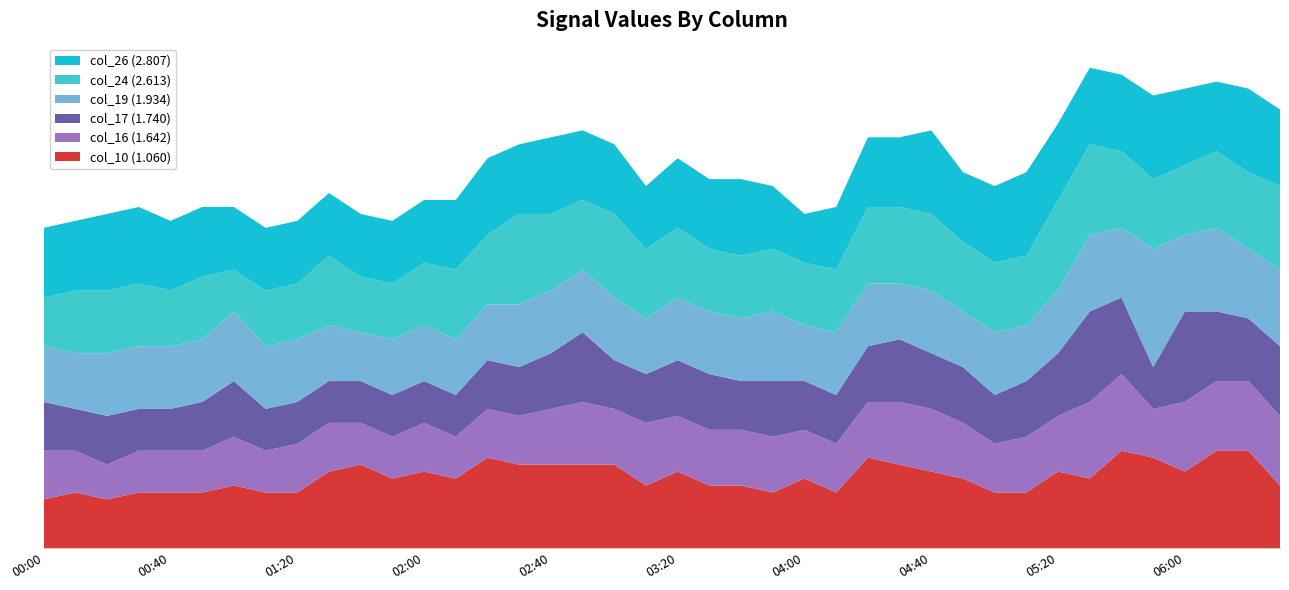

Reading right to left, extract all data points from this chart.

col_10 (1.060): 2010/07/27 06:30=0.9	2010/07/27 06:20=1.4	2010/07/27 06:10=1.4	2010/07/27 06:00=1.1	2010/07/27 05:50=1.3	2010/07/27 05:40=1.4	2010/07/27 05:30=1.0	2010/07/27 05:20=1.1	2010/07/27 05:10=0.8	2010/07/27 05:00=0.8	2010/07/27 04:50=1.0	2010/07/27 04:40=1.1	2010/07/27 04:30=1.2	2010/07/27 04:20=1.3	2010/07/27 04:10=0.8	2010/07/27 04:00=1.0	2010/07/27 03:50=0.8	2010/07/27 03:40=0.9	2010/07/27 03:30=0.9	2010/07/27 03:20=1.1	2010/07/27 03:10=0.9	2010/07/27 03:00=1.2	2010/07/27 02:50=1.2	2010/07/27 02:40=1.2	2010/07/27 02:30=1.2	2010/07/27 02:20=1.3	2010/07/27 02:10=1.0	2010/07/27 02:00=1.1	2010/07/27 01:50=1.0	2010/07/27 01:40=1.2	2010/07/27 01:30=1.1	2010/07/27 01:20=0.8	2010/07/27 01:10=0.8	2010/07/27 01:00=0.9	2010/07/27 00:50=0.8	2010/07/27 00:40=0.8	2010/07/27 00:30=0.8	2010/07/27 00:20=0.7	2010/07/27 00:10=0.8	2010/07/27 00:00=0.7
col_16 (1.642): 2010/07/27 06:30=1.0	2010/07/27 06:20=1.0	2010/07/27 06:10=1.0	2010/07/27 06:00=1.0	2010/07/27 05:50=0.7	2010/07/27 05:40=1.1	2010/07/27 05:30=1.1	2010/07/27 05:20=0.8	2010/07/27 05:10=0.8	2010/07/27 05:00=0.7	2010/07/27 04:50=0.8	2010/07/27 04:40=0.9	2010/07/27 04:30=0.9	2010/07/27 04:20=0.8	2010/07/27 04:10=0.7	2010/07/27 04:00=0.7	2010/07/27 03:50=0.8	2010/07/27 03:40=0.8	2010/07/27 03:30=0.8	2010/07/27 03:20=0.8	2010/07/27 03:10=0.9	2010/07/27 03:00=0.8	2010/07/27 02:50=0.9	2010/07/27 02:40=0.8	2010/07/27 02:30=0.7	2010/07/27 02:20=0.7	2010/07/27 02:10=0.6	2010/07/27 02:00=0.7	2010/07/27 01:50=0.6	2010/07/27 01:40=0.6	2010/07/27 01:30=0.7	2010/07/27 01:20=0.7	2010/07/27 01:10=0.6	2010/07/27 01:00=0.7	2010/07/27 00:50=0.6	2010/07/27 00:40=0.6	2010/07/27 00:30=0.6	2010/07/27 00:20=0.5	2010/07/27 00:10=0.6	2010/07/27 00:00=0.7
col_17 (1.740): 2010/07/27 06:30=1.0	2010/07/27 06:20=0.9	2010/07/27 06:10=1.0	2010/07/27 06:00=1.3	2010/07/27 05:50=0.6	2010/07/27 05:40=1.1	2010/07/27 05:30=1.3	2010/07/27 05:20=0.9	2010/07/27 05:10=0.8	2010/07/27 05:00=0.7	2010/07/27 04:50=0.8	2010/07/27 04:40=0.8	2010/07/27 04:30=0.9	2010/07/27 04:20=0.8	2010/07/27 04:10=0.7	2010/07/27 04:00=0.7	2010/07/27 03:50=0.8	2010/07/27 03:40=0.7	2010/07/27 03:30=0.8	2010/07/27 03:20=0.8	2010/07/27 03:10=0.7	2010/07/27 03:00=0.7	2010/07/27 02:50=1.0	2010/07/27 02:40=0.8	2010/07/27 02:30=0.7	2010/07/27 02:20=0.7	2010/07/27 02:10=0.6	2010/07/27 02:00=0.6	2010/07/27 01:50=0.6	2010/07/27 01:40=0.6	2010/07/27 01:30=0.6	2010/07/27 01:20=0.6	2010/07/27 01:10=0.6	2010/07/27 01:00=0.8	2010/07/27 00:50=0.7	2010/07/27 00:40=0.6	2010/07/27 00:30=0.6	2010/07/27 00:20=0.7	2010/07/27 00:10=0.6	2010/07/27 00:00=0.7
col_19 (1.934): 2010/07/27 06:30=1.1	2010/07/27 06:20=1.0	2010/07/27 06:10=1.2	2010/07/27 06:00=1.1	2010/07/27 05:50=1.7	2010/07/27 05:40=1.0	2010/07/27 05:30=1.1	2010/07/27 05:20=0.9	2010/07/27 05:10=0.8	2010/07/27 05:00=0.9	2010/07/27 04:50=0.8	2010/07/27 04:40=0.9	2010/07/27 04:30=0.8	2010/07/27 04:20=0.9	2010/07/27 04:10=0.9	2010/07/27 04:00=0.8	2010/07/27 03:50=1.0	2010/07/27 03:40=0.9	2010/07/27 03:30=0.9	2010/07/27 03:20=0.9	2010/07/27 03:10=0.8	2010/07/27 03:00=0.9	2010/07/27 02:50=0.9	2010/07/27 02:40=0.9	2010/07/27 02:30=0.9	2010/07/27 02:20=0.8	2010/07/27 02:10=0.8	2010/07/27 02:00=0.8	2010/07/27 01:50=0.8	2010/07/27 01:40=0.7	2010/07/27 01:30=0.8	2010/07/27 01:20=0.9	2010/07/27 01:10=0.9	2010/07/27 01:00=1.0	2010/07/27 00:50=0.9	2010/07/27 00:40=0.9	2010/07/27 00:30=0.9	2010/07/27 00:20=0.9	2010/07/27 00:10=0.8	2010/07/27 00:00=0.8
col_24 (2.613): 2010/07/27 06:30=1.2	2010/07/27 06:20=1.1	2010/07/27 06:10=1.1	2010/07/27 06:00=1.0	2010/07/27 05:50=1.0	2010/07/27 05:40=1.1	2010/07/27 05:30=1.3	2010/07/27 05:20=1.3	2010/07/27 05:10=1.0	2010/07/27 05:00=1.0	2010/07/27 04:50=1.0	2010/07/27 04:40=1.1	2010/07/27 04:30=1.1	2010/07/27 04:20=1.1	2010/07/27 04:10=0.9	2010/07/27 04:00=0.9	2010/07/27 03:50=0.9	2010/07/27 03:40=0.9	2010/07/27 03:30=0.9	2010/07/27 03:20=1.0	2010/07/27 03:10=1.0	2010/07/27 03:00=1.2	2010/07/27 02:50=1.0	2010/07/27 02:40=1.1	2010/07/27 02:30=1.3	2010/07/27 02:20=1.0	2010/07/27 02:10=1.0	2010/07/27 02:00=0.9	2010/07/27 01:50=0.8	2010/07/27 01:40=0.8	2010/07/27 01:30=1.0	2010/07/27 01:20=0.8	2010/07/27 01:10=0.8	2010/07/27 01:00=0.6	2010/07/27 00:50=0.9	2010/07/27 00:40=0.8	2010/07/27 00:30=0.9	2010/07/27 00:20=0.9	2010/07/27 00:10=0.9	2010/07/27 00:00=0.7
col_26 (2.807): 2010/07/27 06:30=1.1	2010/07/27 06:20=1.2	2010/07/27 06:10=1.0	2010/07/27 06:00=1.1	2010/07/27 05:50=1.2	2010/07/27 05:40=1.1	2010/07/27 05:30=1.1	2010/07/27 05:20=1.1	2010/07/27 05:10=1.2	2010/07/27 05:00=1.1	2010/07/27 04:50=1.0	2010/07/27 04:40=1.2	2010/07/27 04:30=1.0	2010/07/27 04:20=1.0	2010/07/27 04:10=0.9	2010/07/27 04:00=0.7	2010/07/27 03:50=0.9	2010/07/27 03:40=1.1	2010/07/27 03:30=1.0	2010/07/27 03:20=1.0	2010/07/27 03:10=0.9	2010/07/27 03:00=1.0	2010/07/27 02:50=1.0	2010/07/27 02:40=1.1	2010/07/27 02:30=1.0	2010/07/27 02:20=1.1	2010/07/27 02:10=1.0	2010/07/27 02:00=0.9	2010/07/27 01:50=0.9	2010/07/27 01:40=0.9	2010/07/27 01:30=0.9	2010/07/27 01:20=0.9	2010/07/27 01:10=0.9	2010/07/27 01:00=0.9	2010/07/27 00:50=1.0	2010/07/27 00:40=1.0	2010/07/27 00:30=1.1	2010/07/27 00:20=1.1	2010/07/27 00:10=1.0	2010/07/27 00:00=1.0